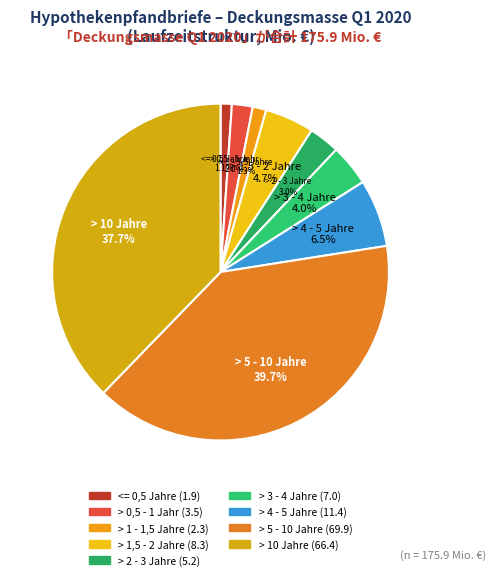

Is there any slice that represents more than half of the pie?

No